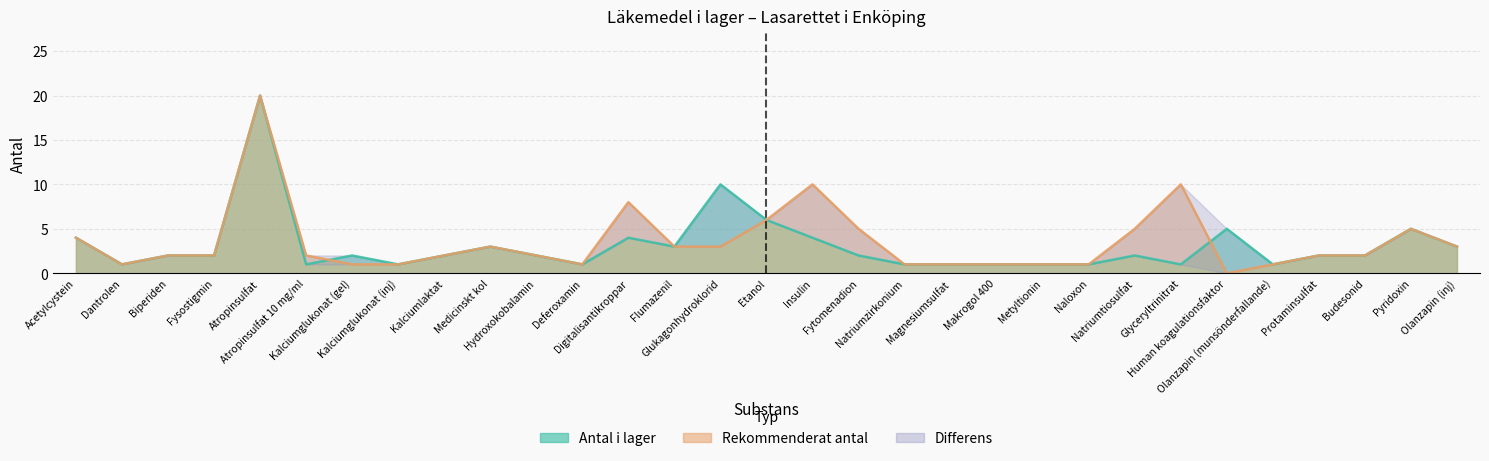

True or false: rekommenderat_antal and antal_i_lager cross at least once.

True